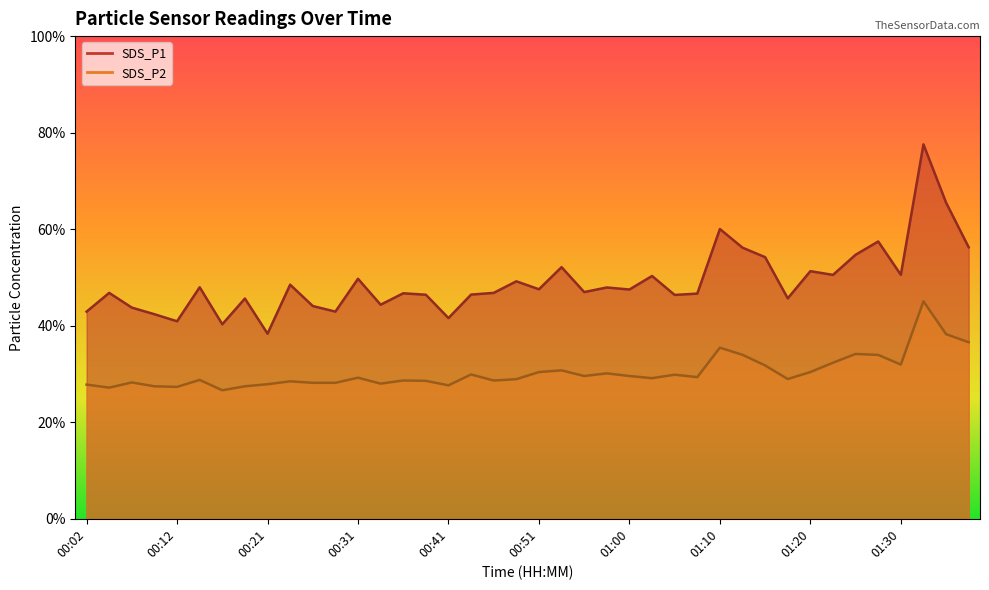

True or false: SDS_P1 and SDS_P2 intersect in this chart.

False